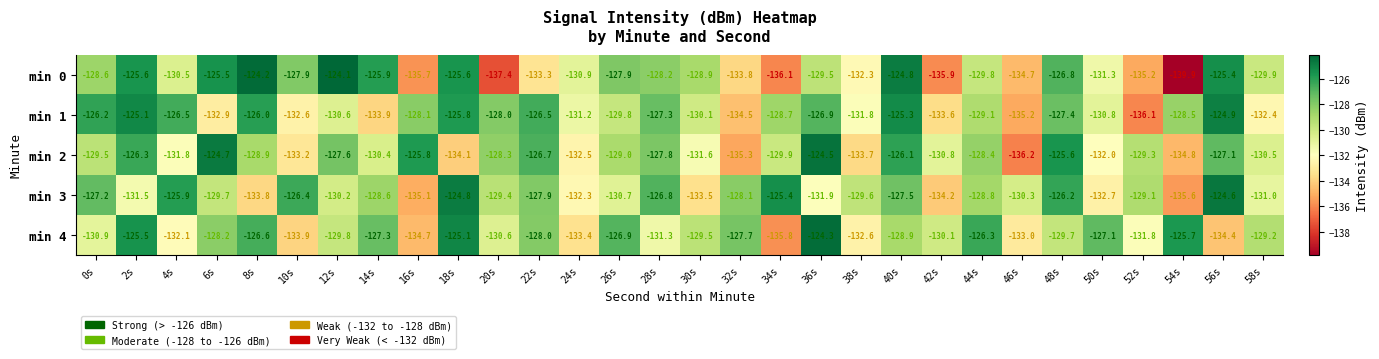

Between 18s and 48s, which series saw the biggest shift?

min 2